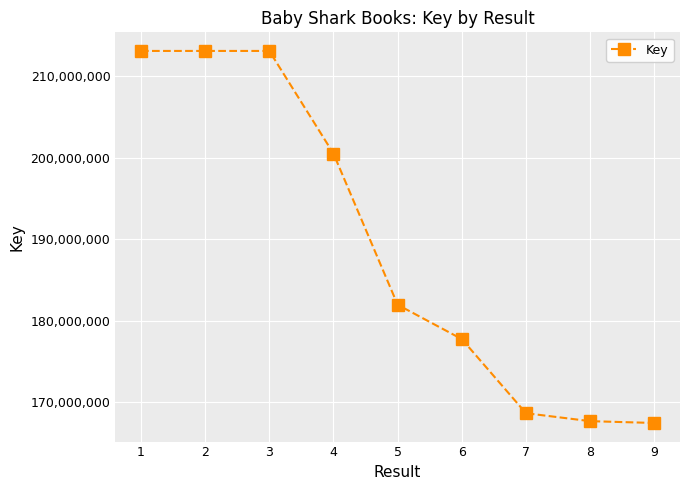

What is the change in value from 2 to 6?

-35388725